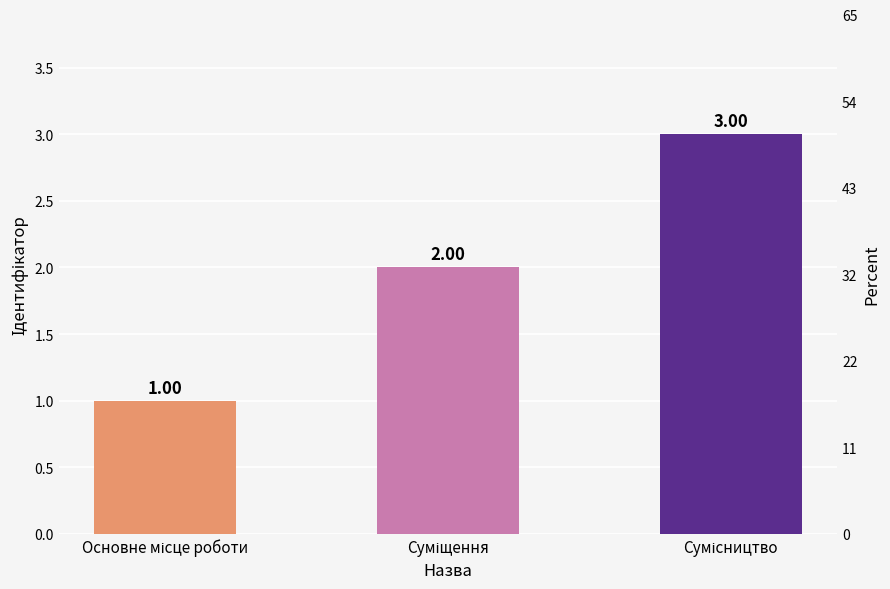

Rank the categories by value from lowest to highest.

Основне місце роботи, Суміщення, Сумісництво